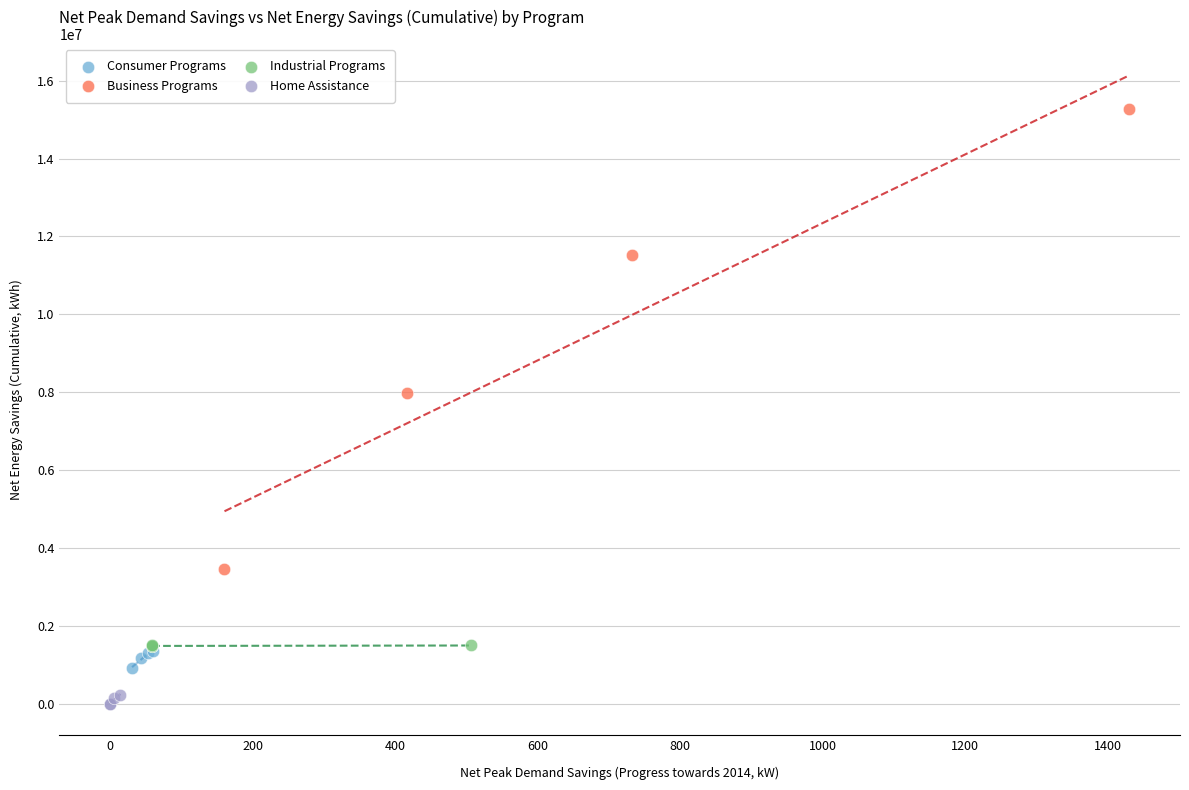

Which series contains the lowest Y value?

Home Assistance